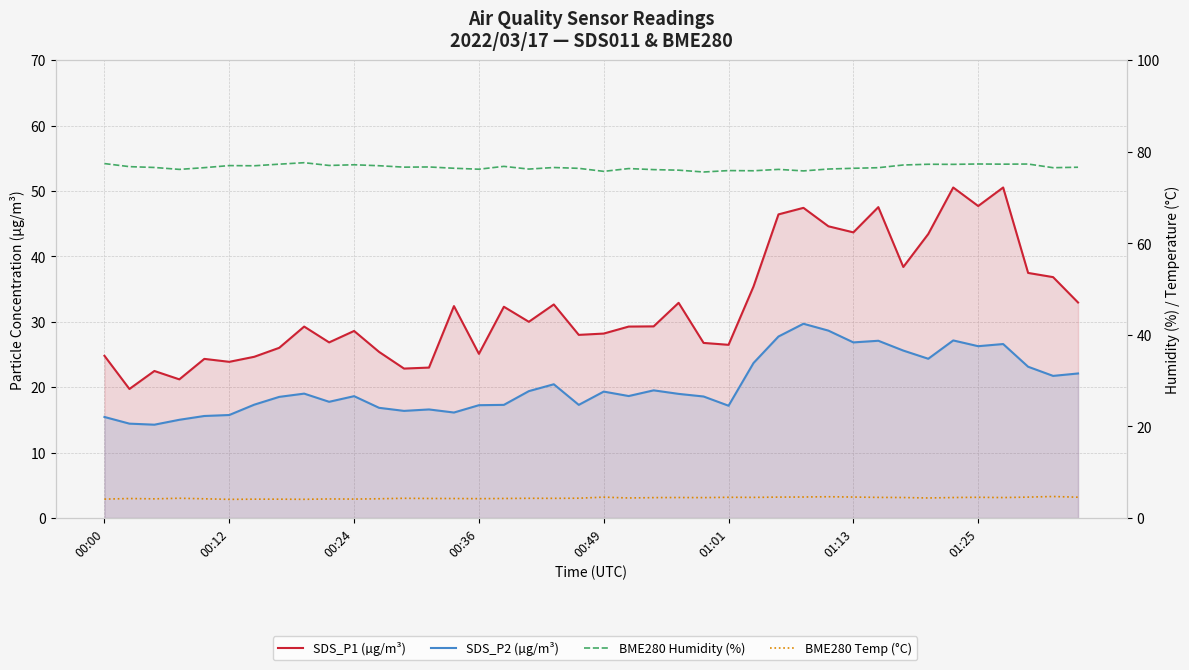

Rank the series at 19 from highest to lowest value.

BME280 Humidity (%), SDS_P1 (µg/m³), SDS_P2 (µg/m³), BME280 Temp (°C)